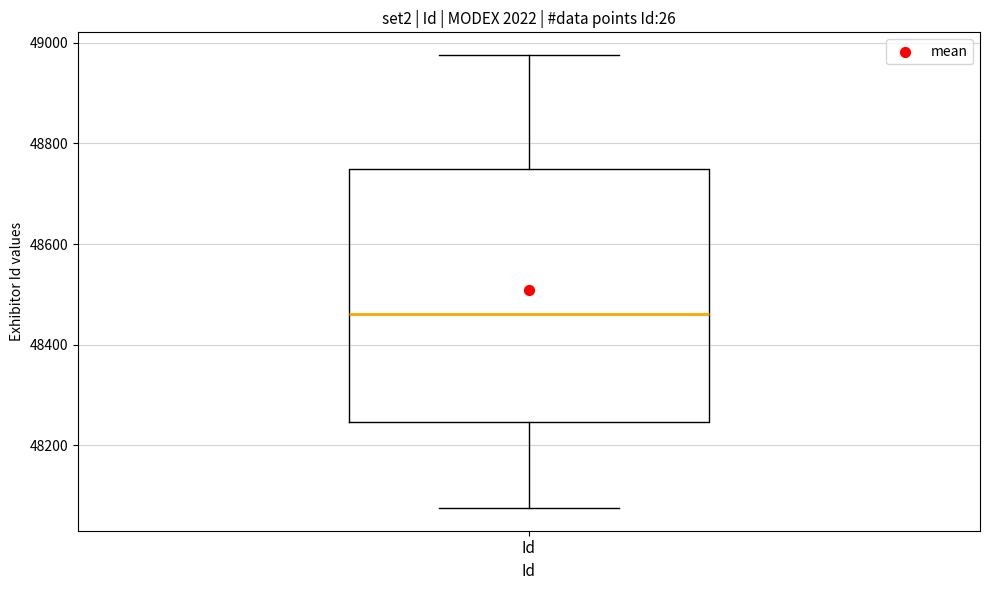

Where does the median line of the box for Id sit on the y-axis? The values are not printed on the chart, so give them approximately, as read against the axis.

48460